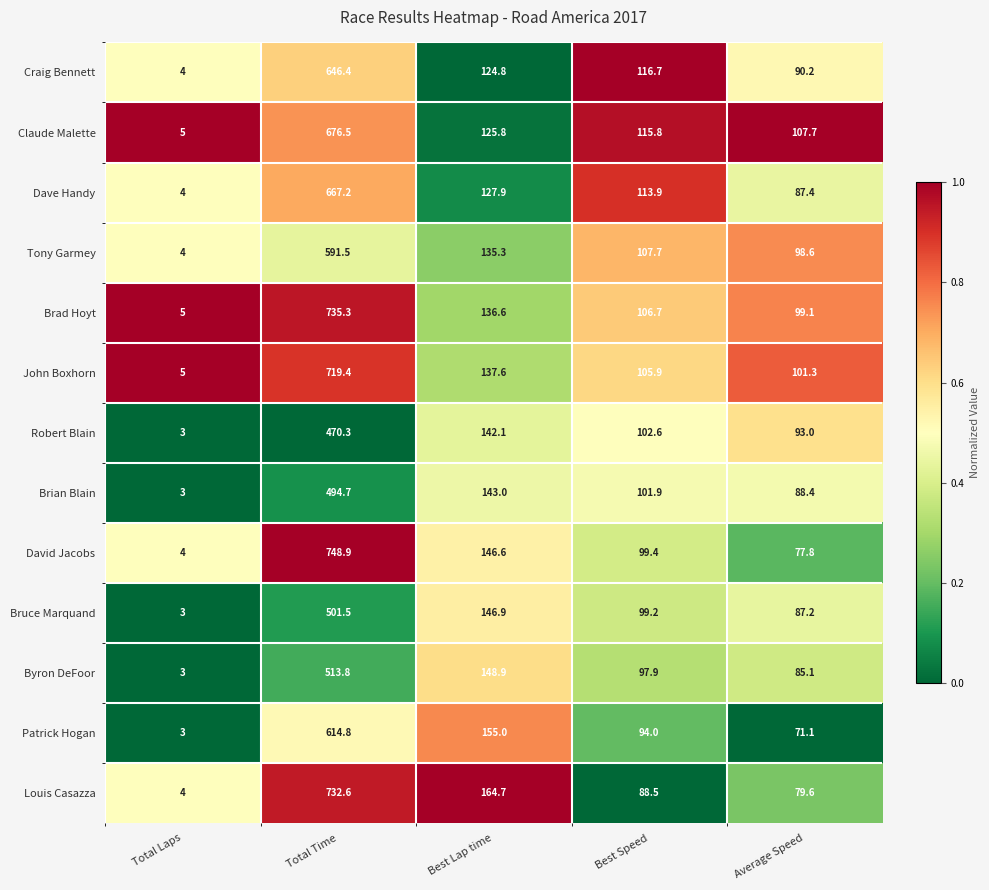

The Robert Blain series shows 4.0 at Total Laps. True or false?

False